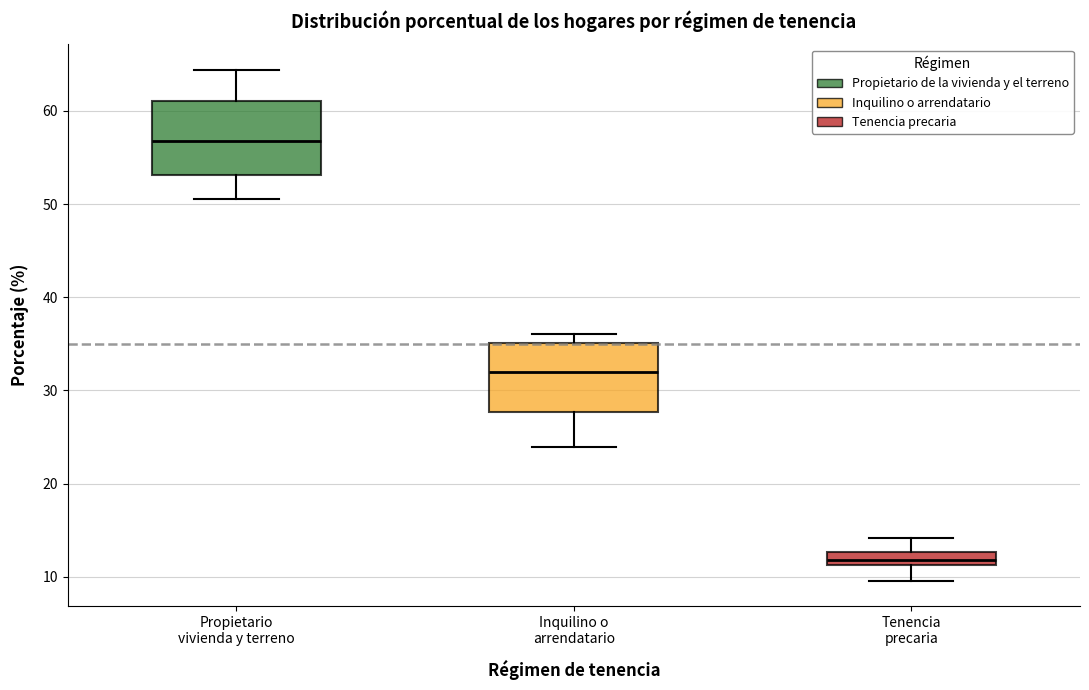

Where does the median line of the box for Tenencia precaria sit on the y-axis? The values are not printed on the chart, so give them approximately, as read against the axis.

12